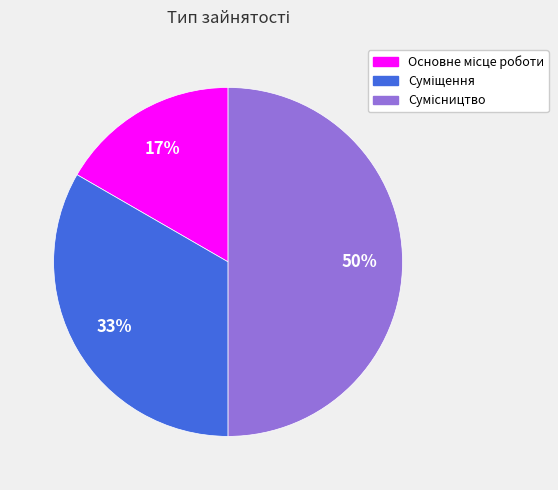

To the nearest percent, what is the average slice percentage?

33%